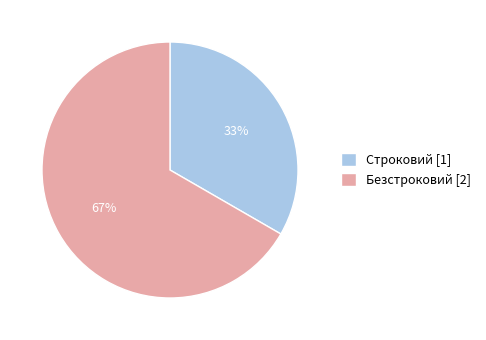

True or false: Безстроковий accounts for 67% of the total.

True